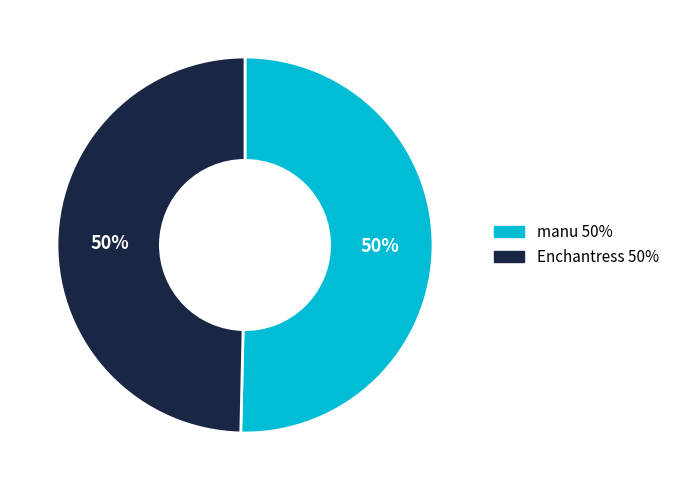

Do Enchantress and manu together represent more than half of the pie?

Yes